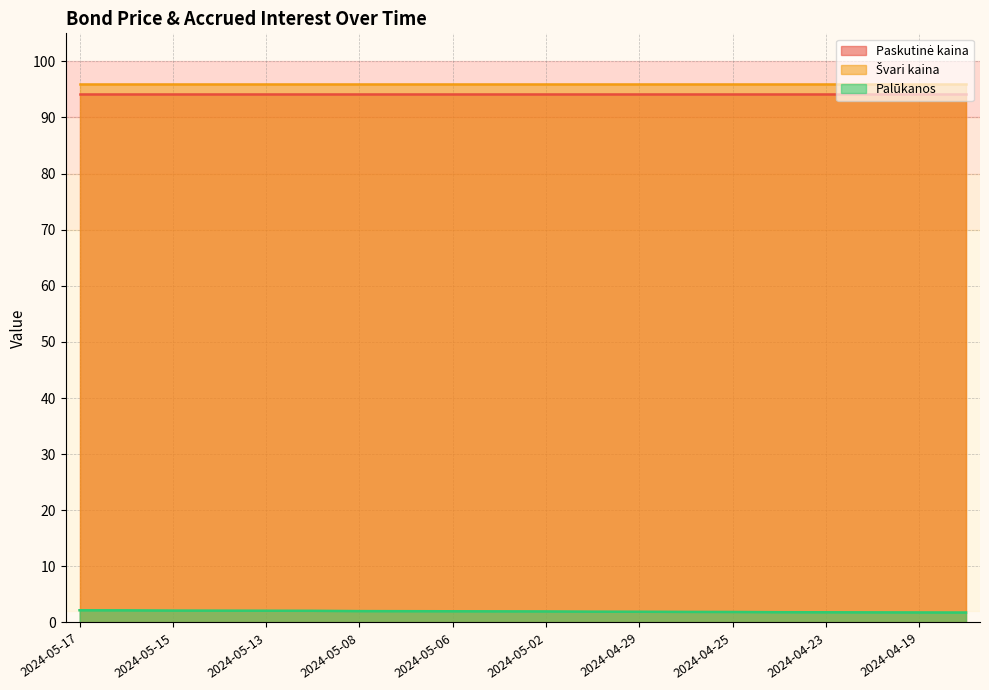

True or false: Palūkanos has a value of 2.1 at 2024-05-15.

True